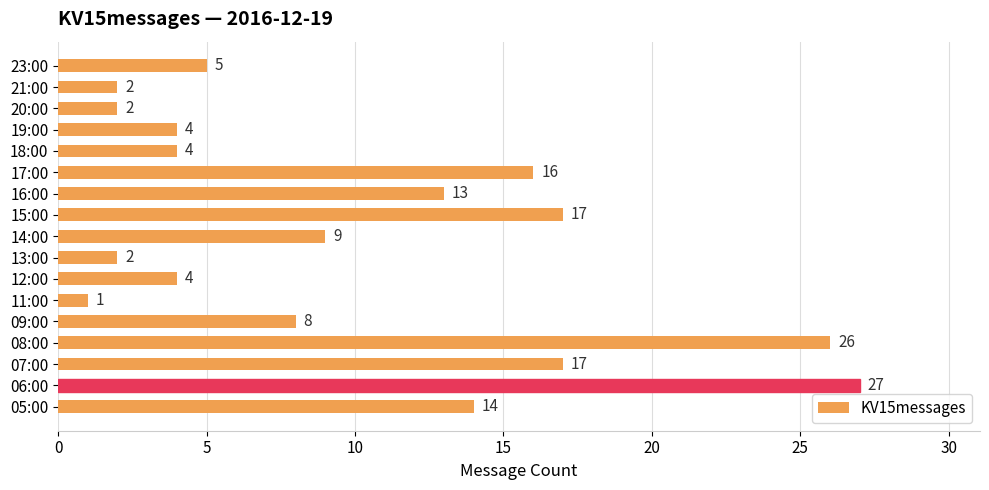

What is the average value?

10